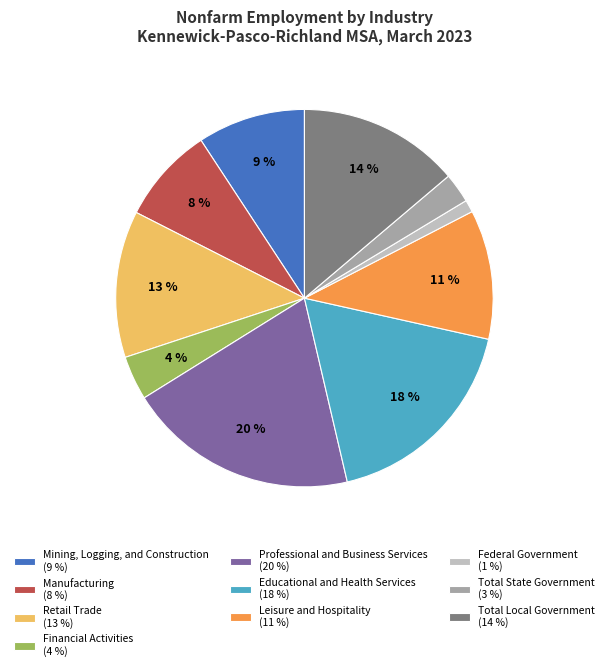

Between Retail Trade (13 %) and Total Local Government (14 %), which is larger?

Total Local Government (14 %)